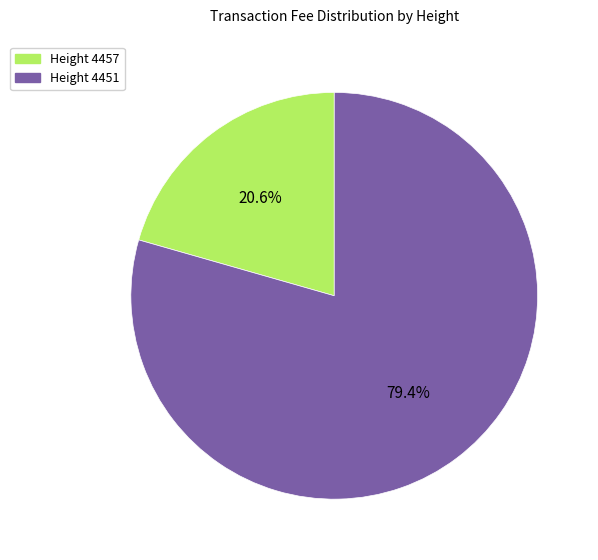

Does any single category account for the majority?

Yes